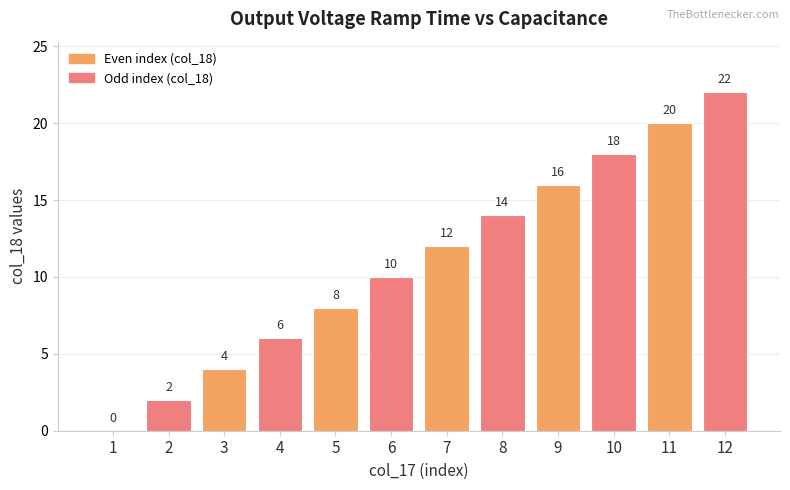

Which category has the highest value across all series?

12